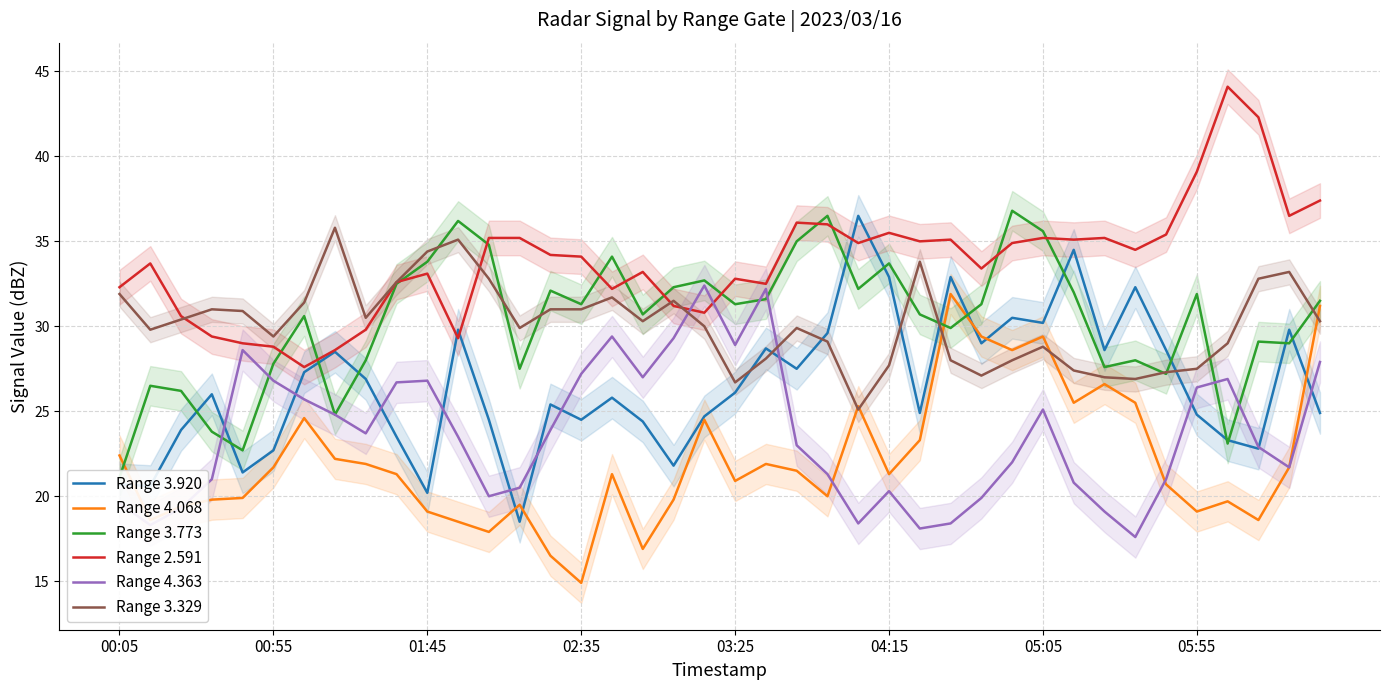

At which label does Range 4.068 reach its minimum?

02:35